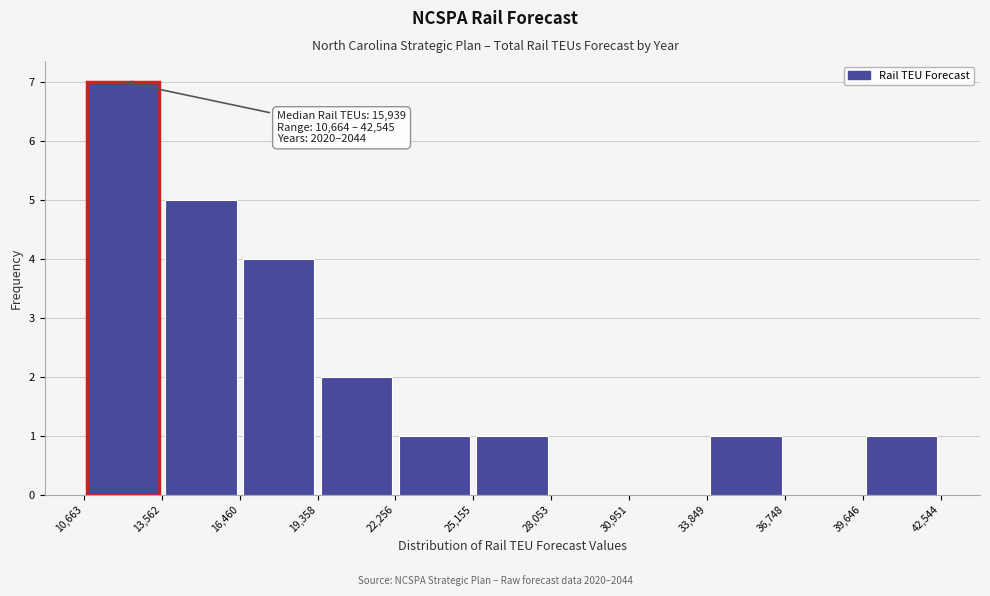

Over which range of the x-axis is the bar tallest?

10,663 to 13,562